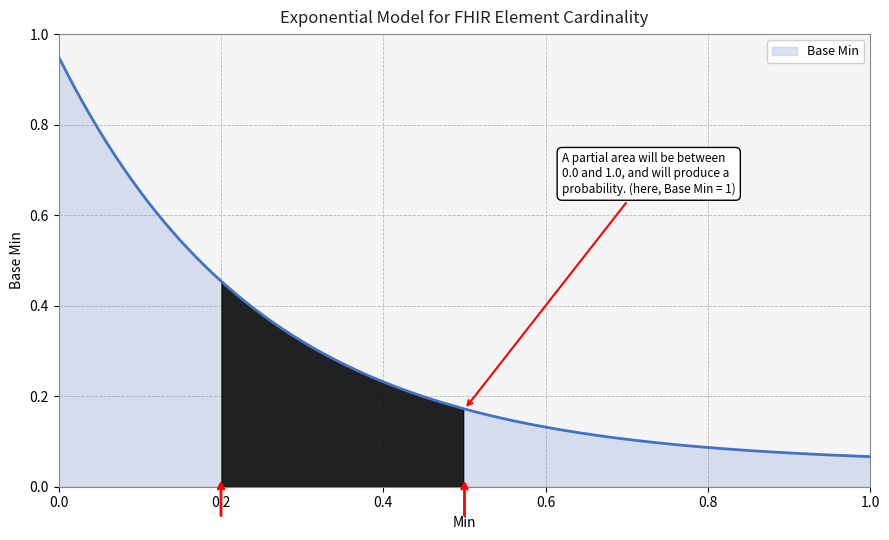

How many series are shown in this chart?

1